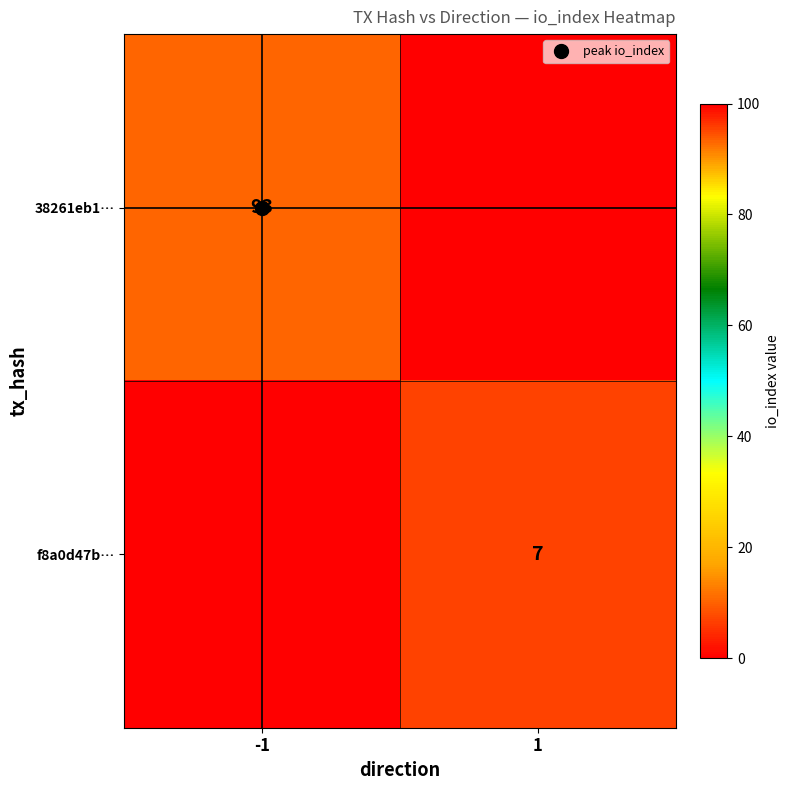

Which series has the widest spread of values?

38261eb1…